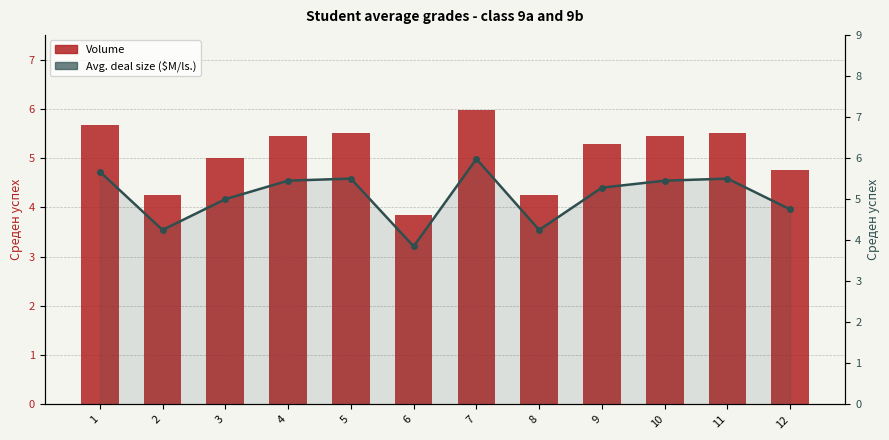

How many values in the Volume series exceed 5?

7